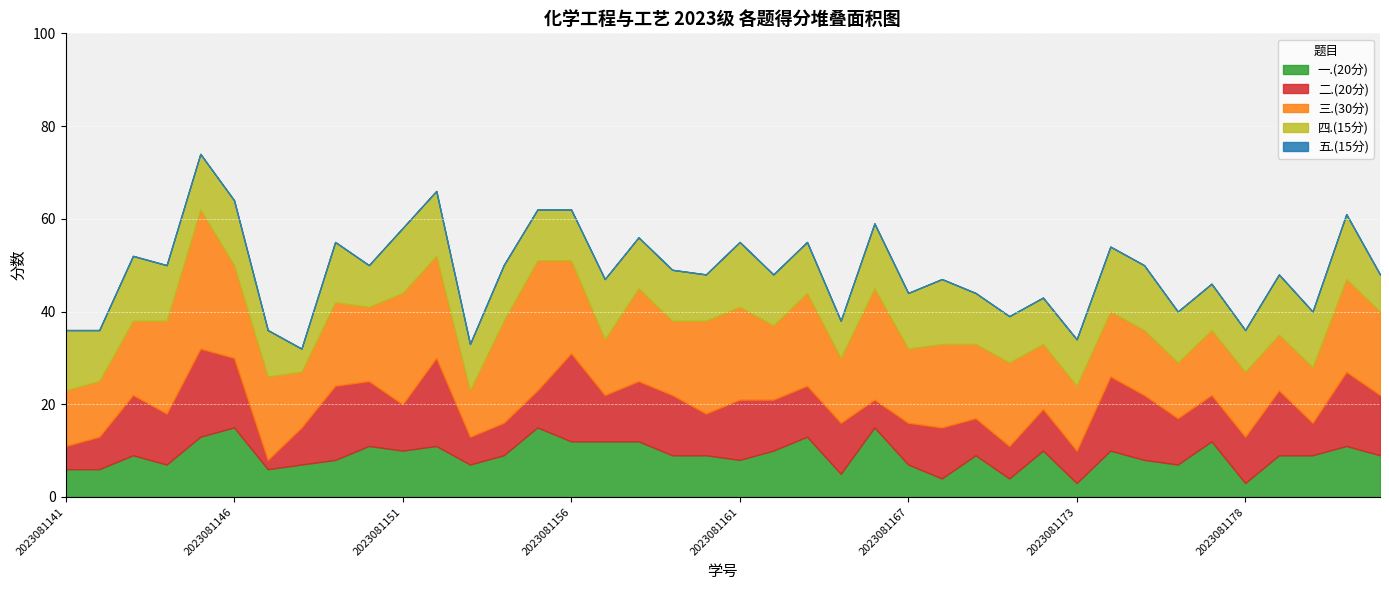

Where is the first local minimum for 四.(15分)?

2023081142